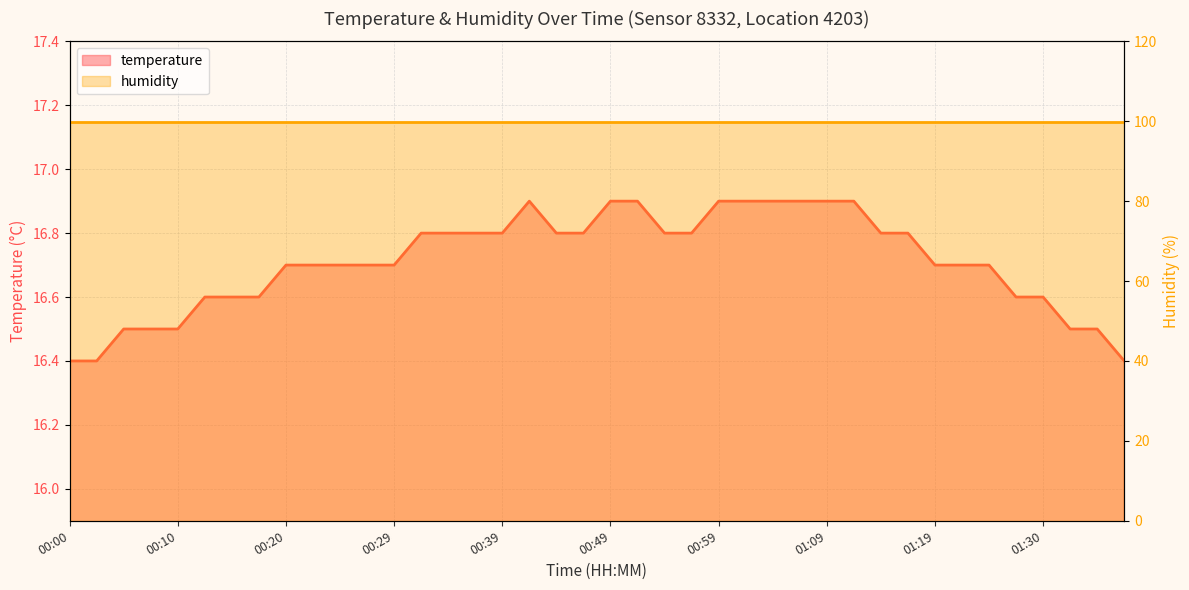

How many interior local peaks (higher than both neighbors) does the data have?

1